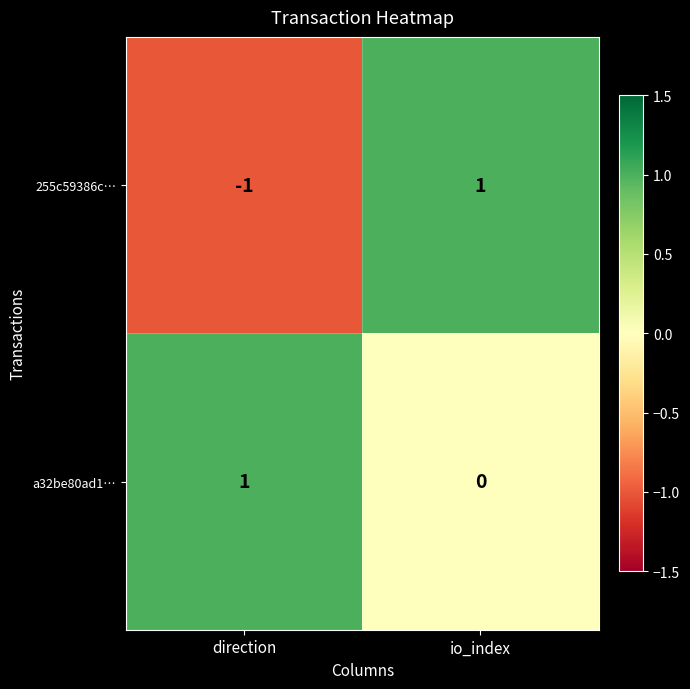

The 255c59386c… series shows 0 at direction. True or false?

False